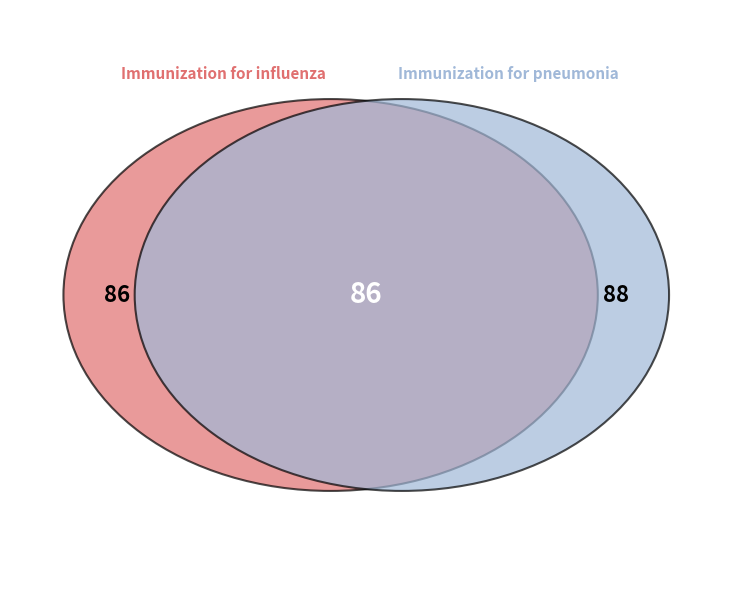

What is the change in value from Immunization for influenza to Immunization for pneumonia?

+2